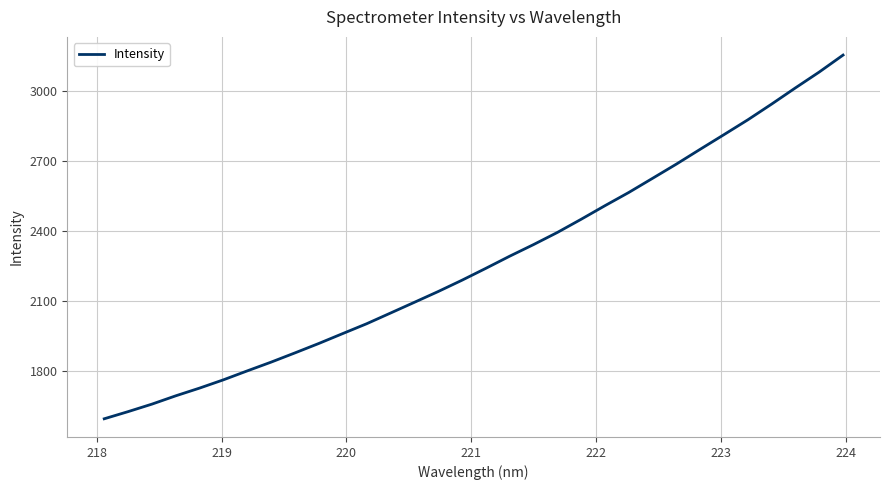

What is the maximum value shown in the chart?

3153.1